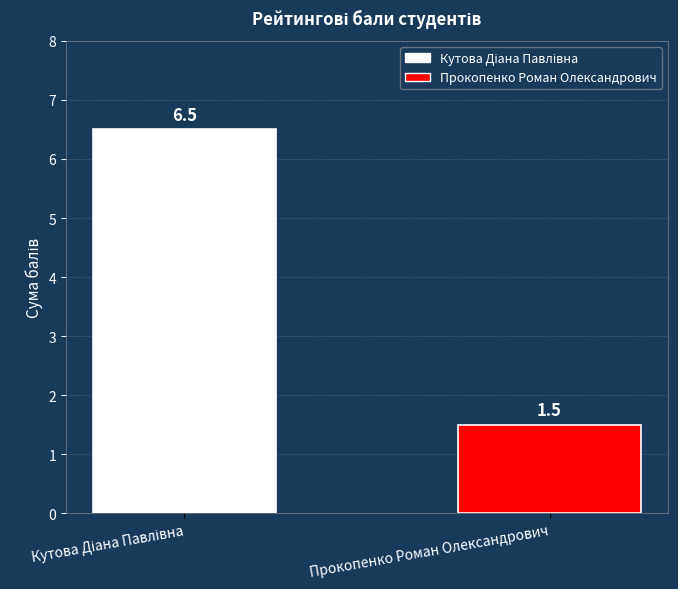

What is the minimum value shown in the chart?

1.5